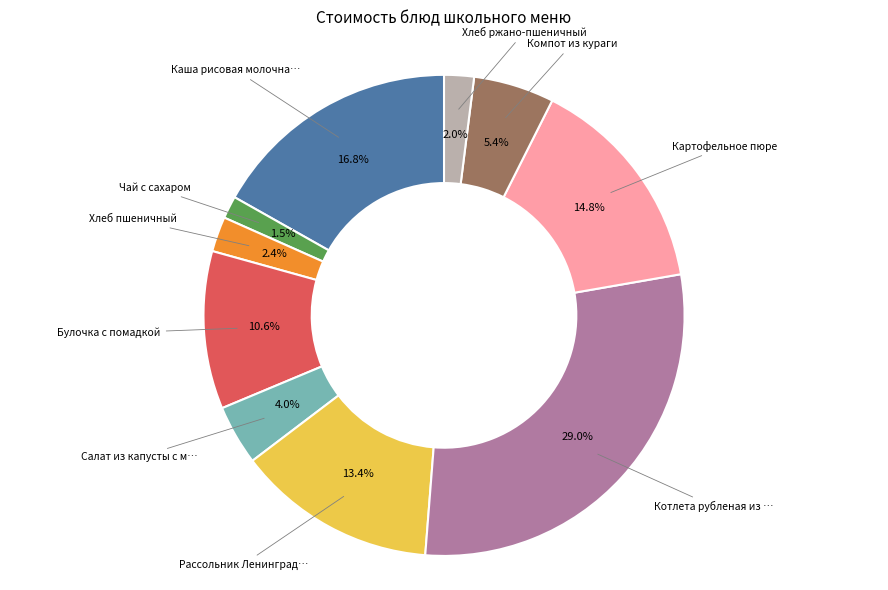

Is there a majority slice in this chart?

No